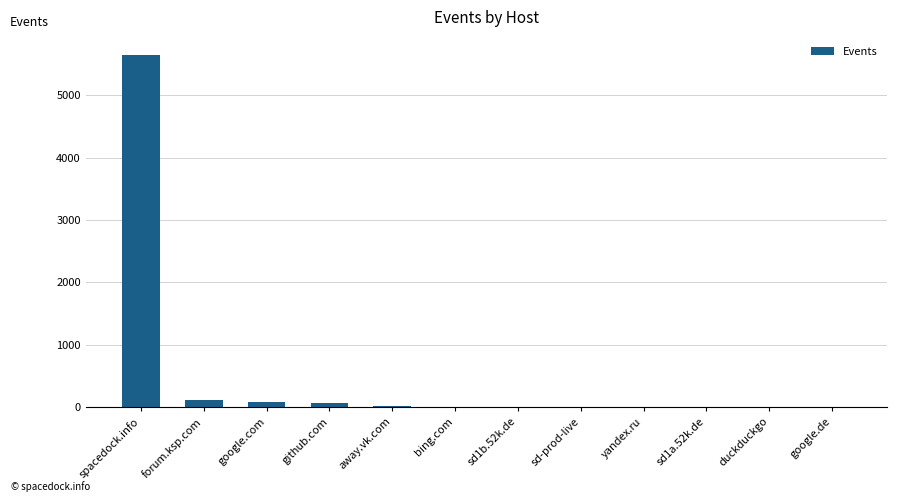

What is the greatest value displayed?

5656